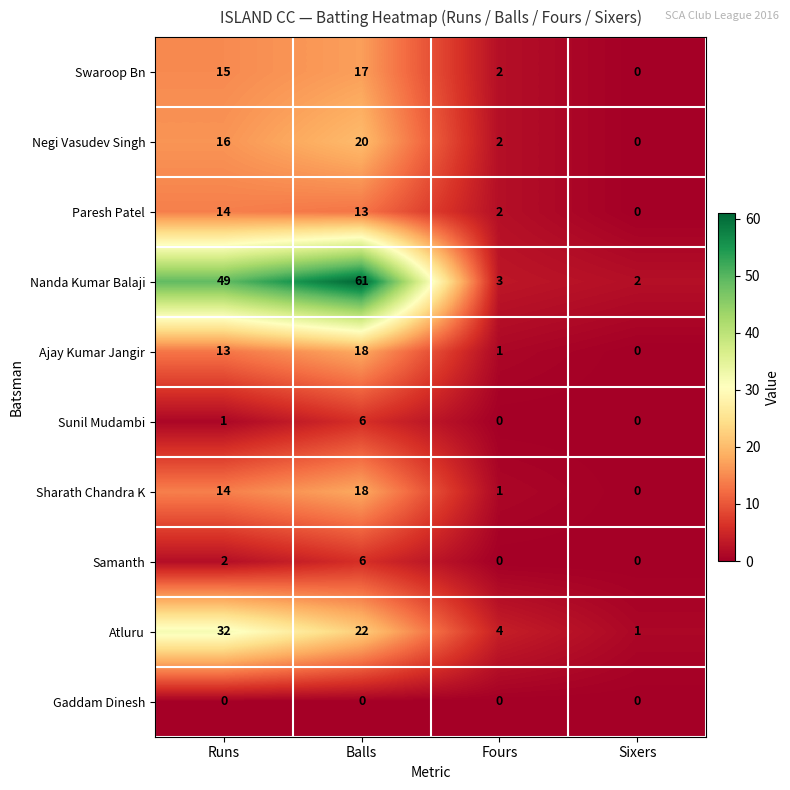

What is the difference between the highest and lowest values at Fours?

4